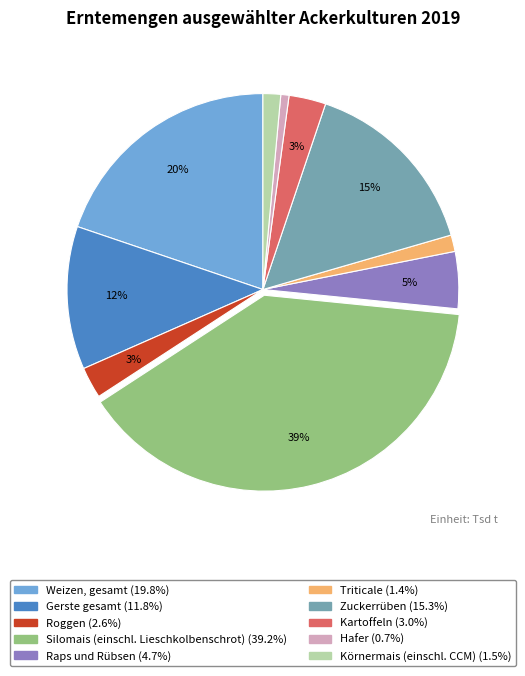

Count the number of slices in the pie.

10